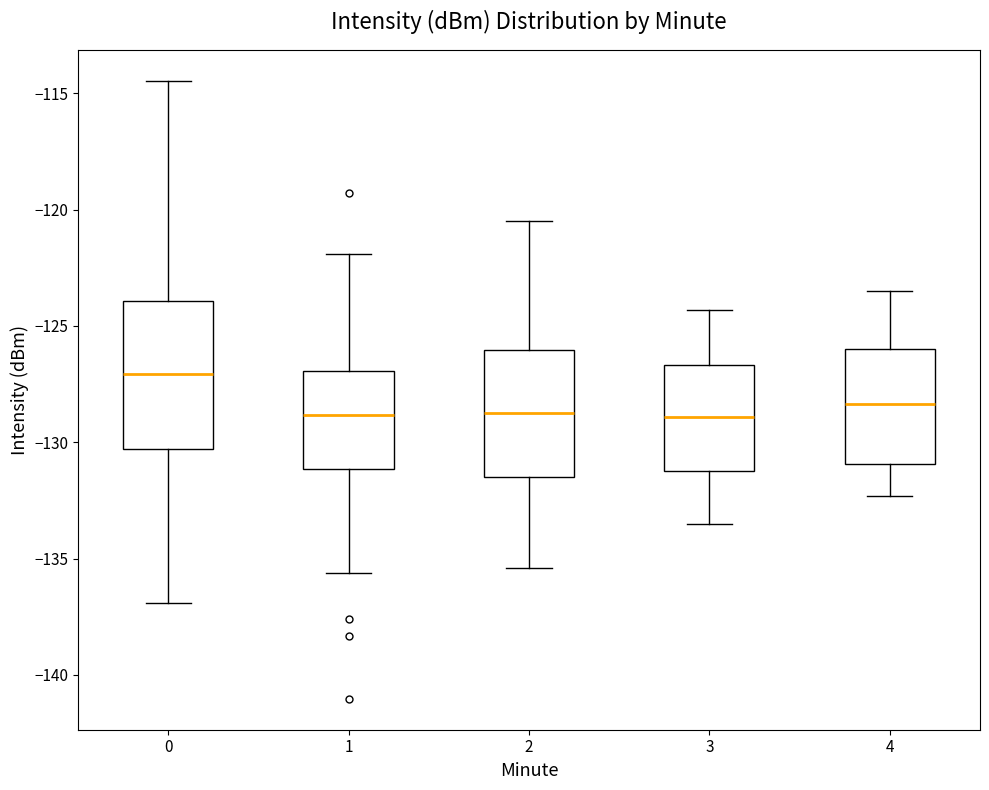

Reading left to right, transcribe this box plot: for each box, give where its median line is, the range the box spans, and where its two whiskers end, as read against the y-axis. The values are not printed on the chart, so give them approximately, as read against the axis.

0: median -127.0, box -130.5 to -124.0, whiskers -137.0 to -114.5
1: median -129.0, box -131.0 to -127.0, whiskers -135.5 to -122.0
2: median -128.5, box -131.5 to -126.0, whiskers -135.5 to -120.5
3: median -129.0, box -131.0 to -126.5, whiskers -133.5 to -124.5
4: median -128.5, box -131.0 to -126.0, whiskers -132.5 to -123.5